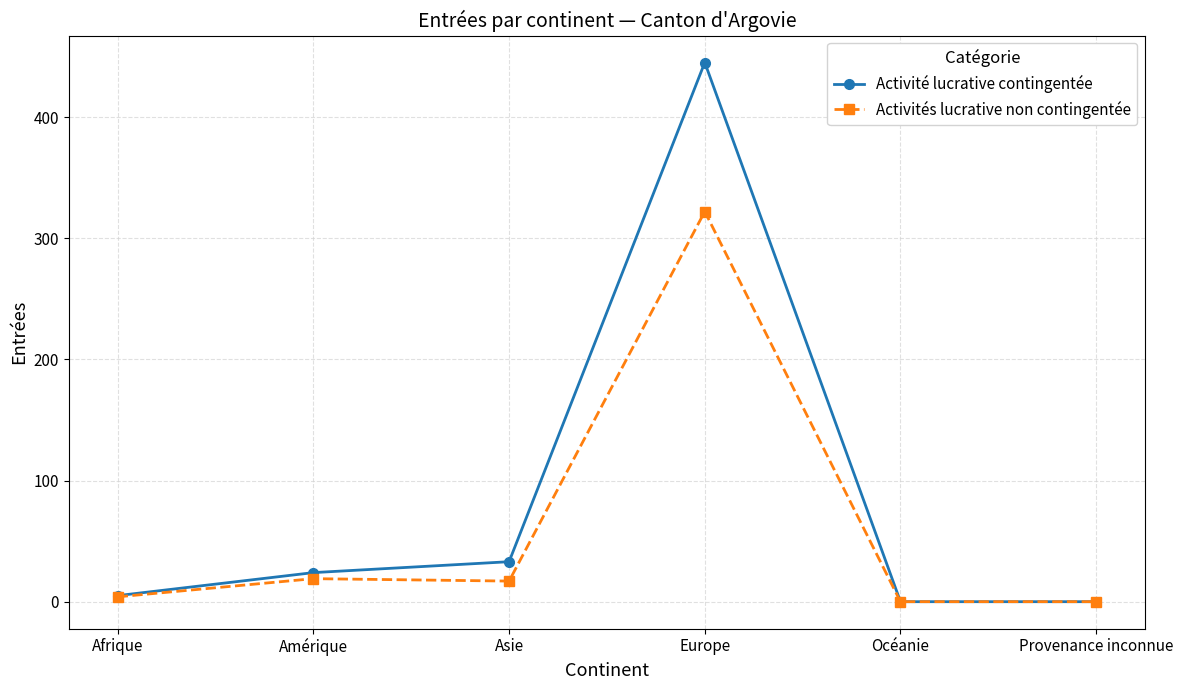

Rank the series by their maximum value, from highest to lowest.

Activité lucrative contingentée, Activités lucrative non contingentée